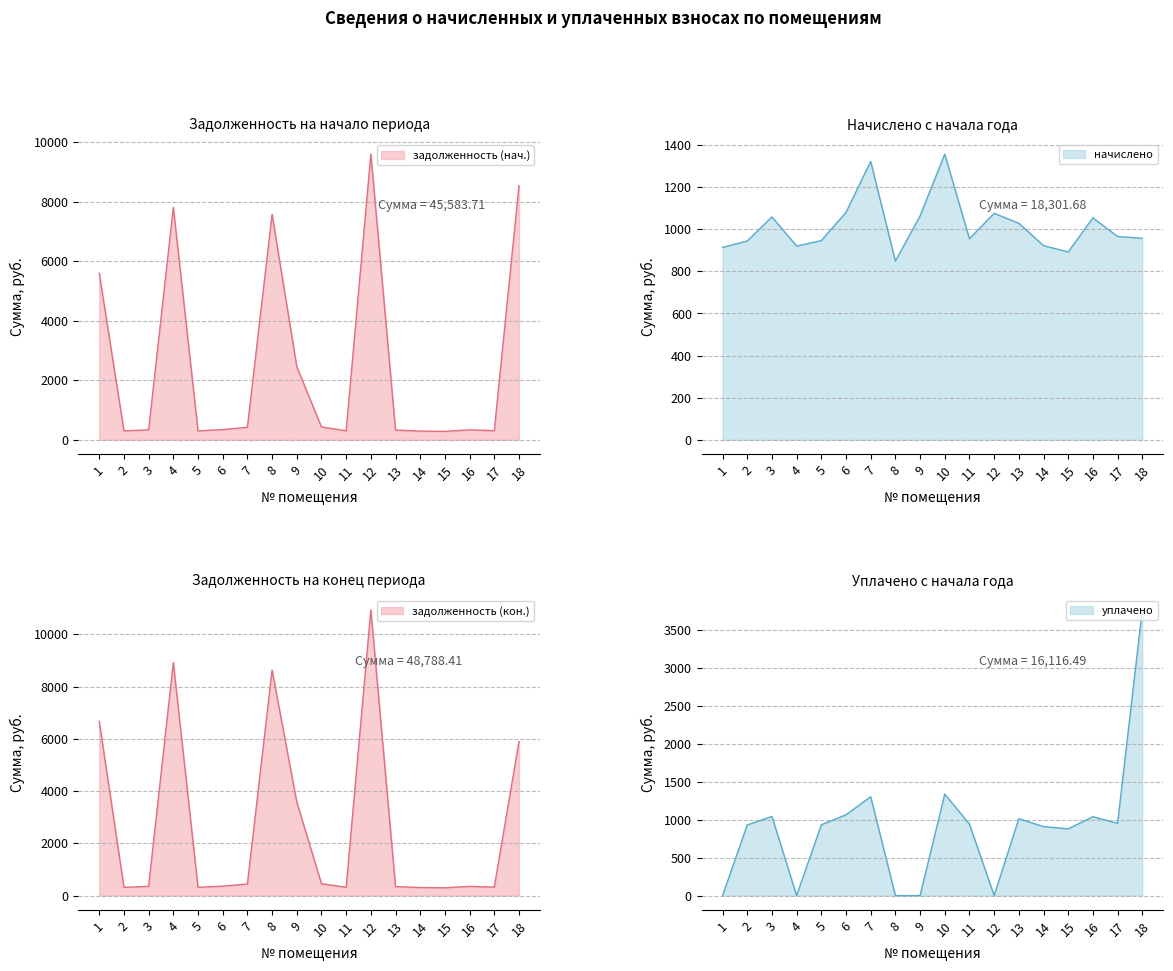

Between 4 and 6, which is larger?

4